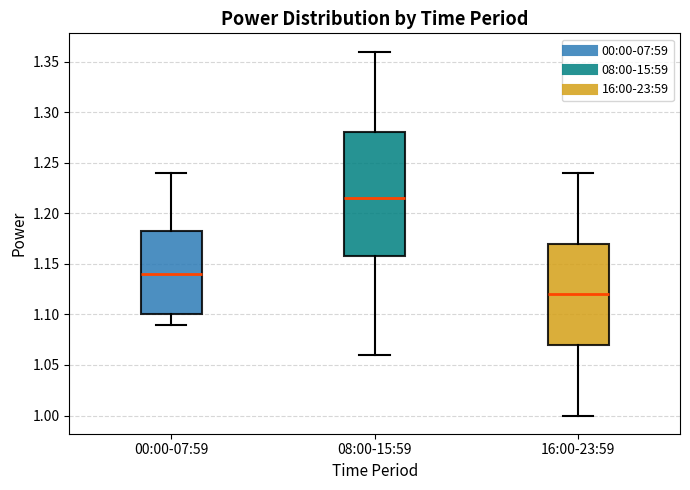

Where is the upper edge of the box for 16:00-23:59 on the y-axis? The values are not printed on the chart, so give them approximately, as read against the axis.

1.170